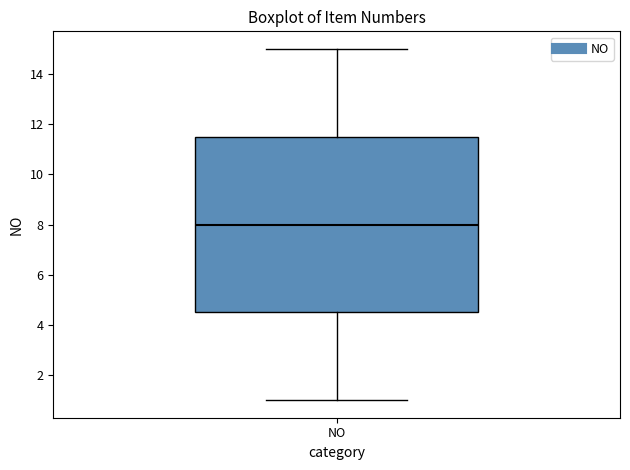

Transcribe this box plot: give where the median line is, the range the box spans, and where the two whiskers end, as read against the y-axis. The values are not printed on the chart, so give them approximately, as read against the axis.

median 8.0, box 4.6 to 11.6, whiskers 1.0 to 15.0